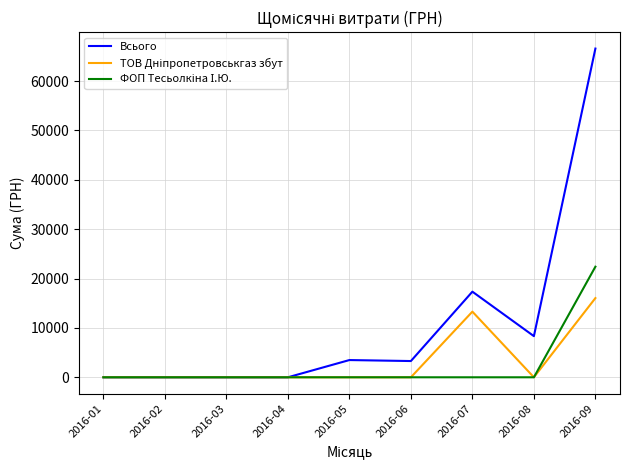

What is the sum of all Всього values?

99040.7